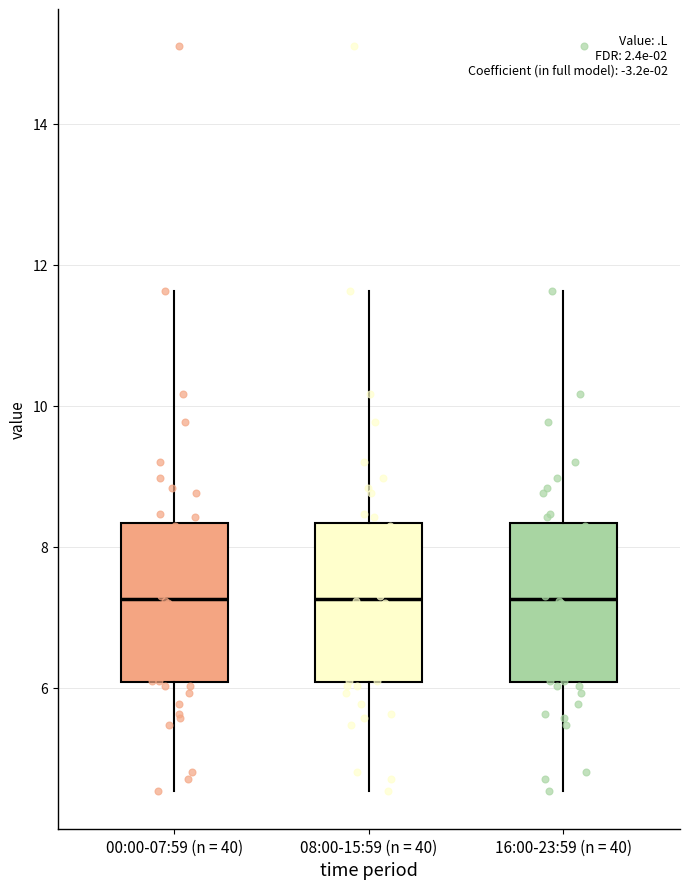

Reading left to right, transcribe this box plot: for each box, give where its median line is, the range the box spans, and where its two whiskers end, as read against the y-axis. The values are not printed on the chart, so give them approximately, as read against the axis.

00:00-07:59 (n = 40): median 7.2, box 6.0 to 8.4, whiskers 4.6 to 11.6
08:00-15:59 (n = 40): median 7.2, box 6.0 to 8.4, whiskers 4.6 to 11.6
16:00-23:59 (n = 40): median 7.2, box 6.0 to 8.4, whiskers 4.6 to 11.6